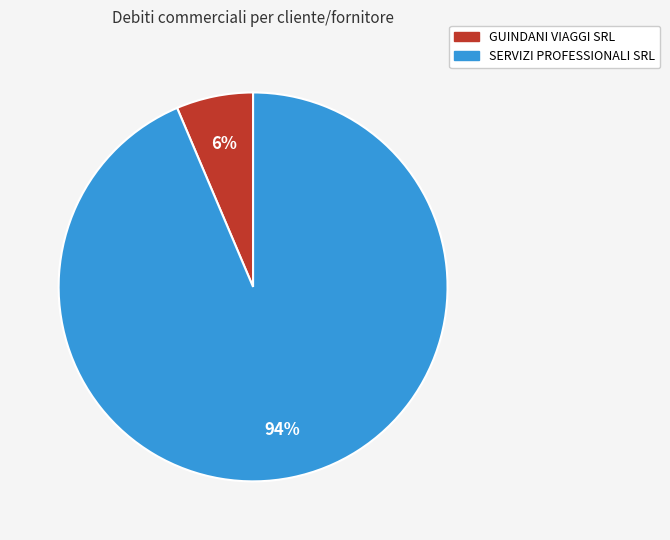

How many segments does this pie chart have?

2